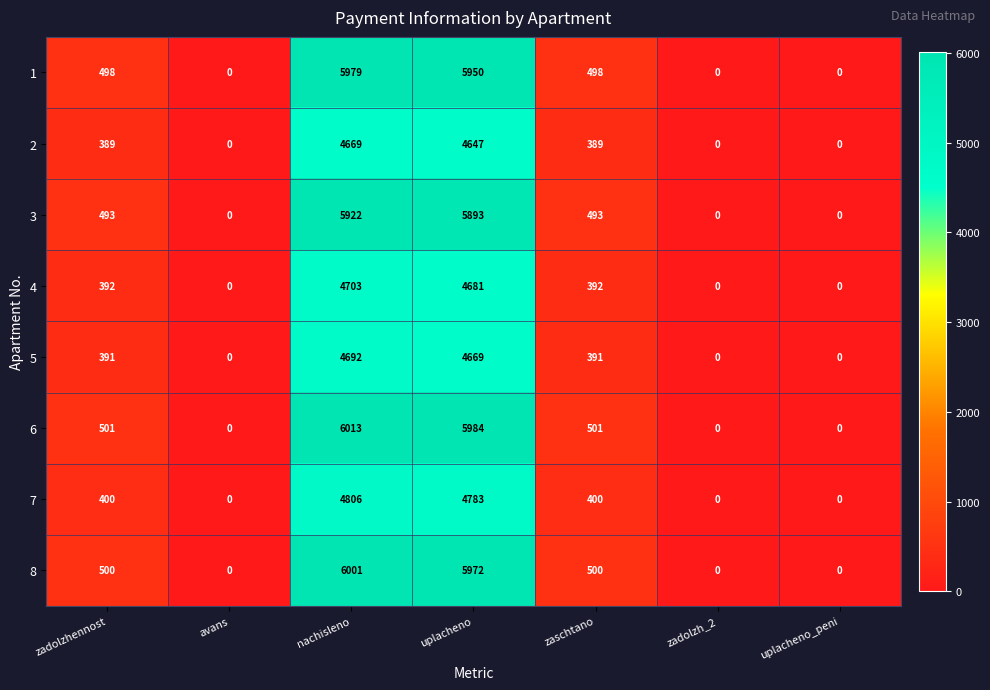

How many values in the 2 series are below 389?

3